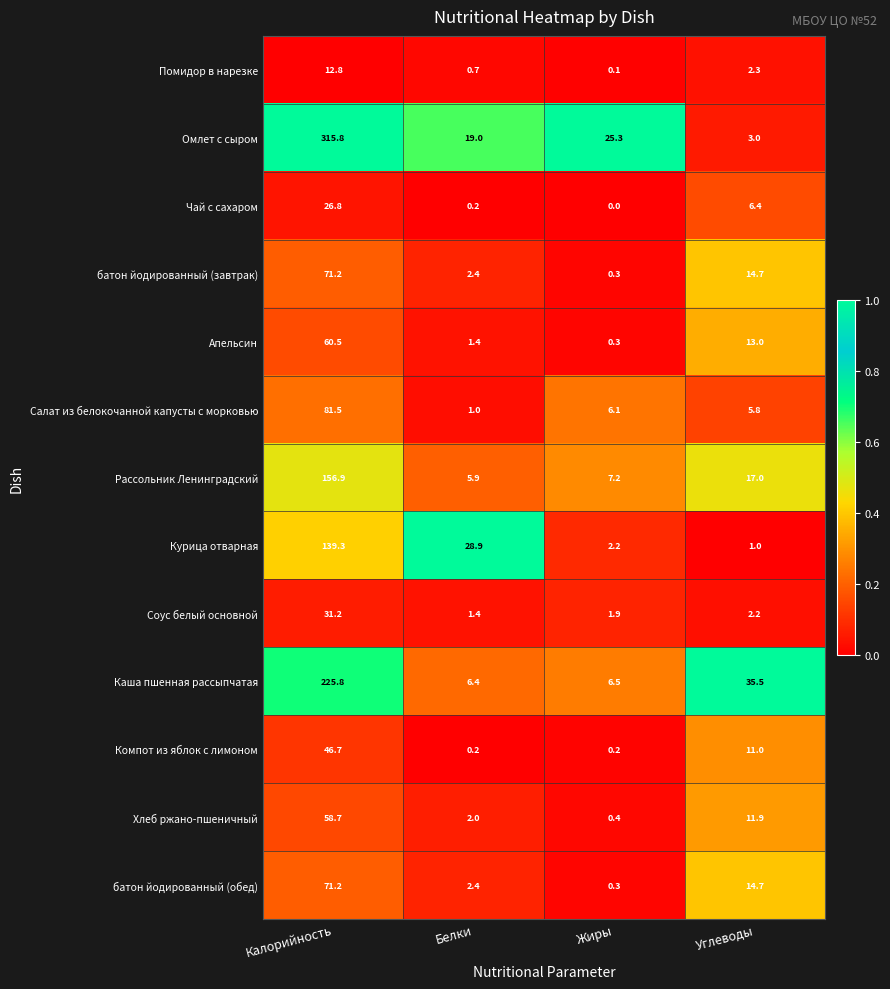

How many series are shown in this chart?

13